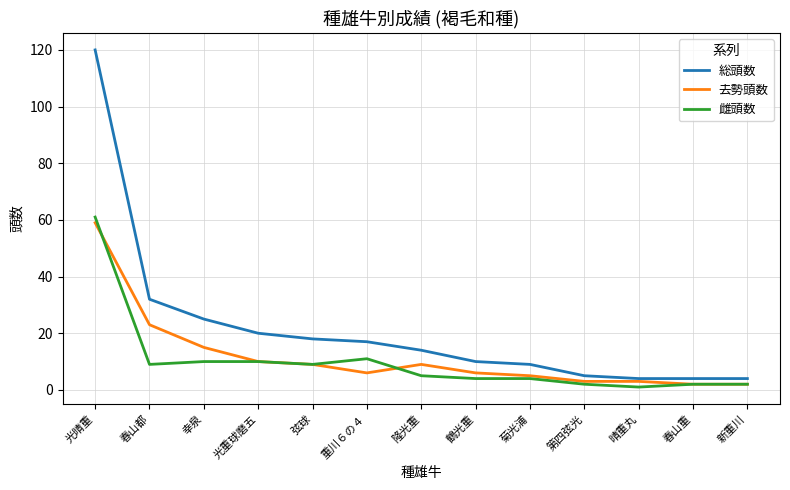

At which category is the sum across all series the highest?

光晴重